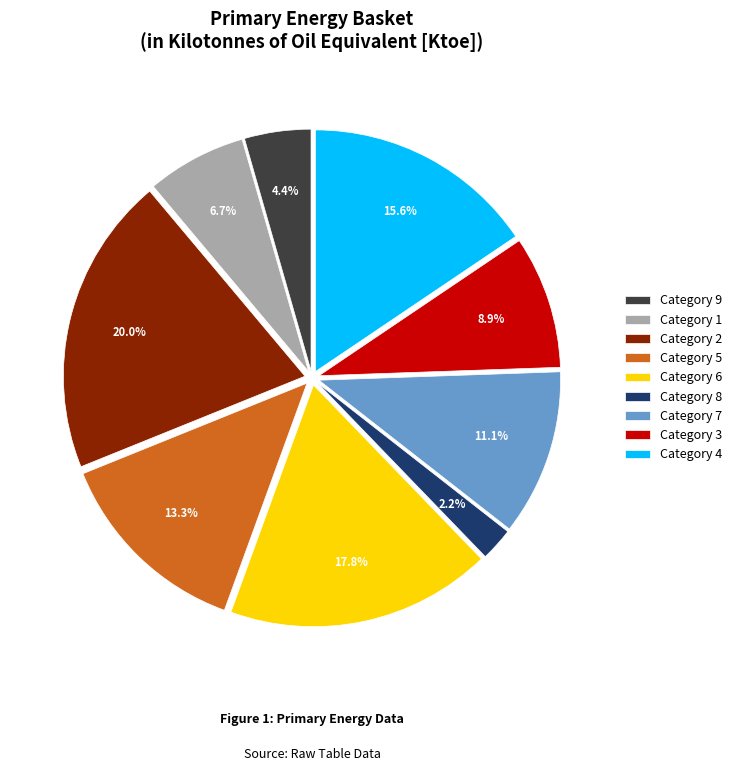

Between Category 8 and Category 1, which is larger?

Category 1